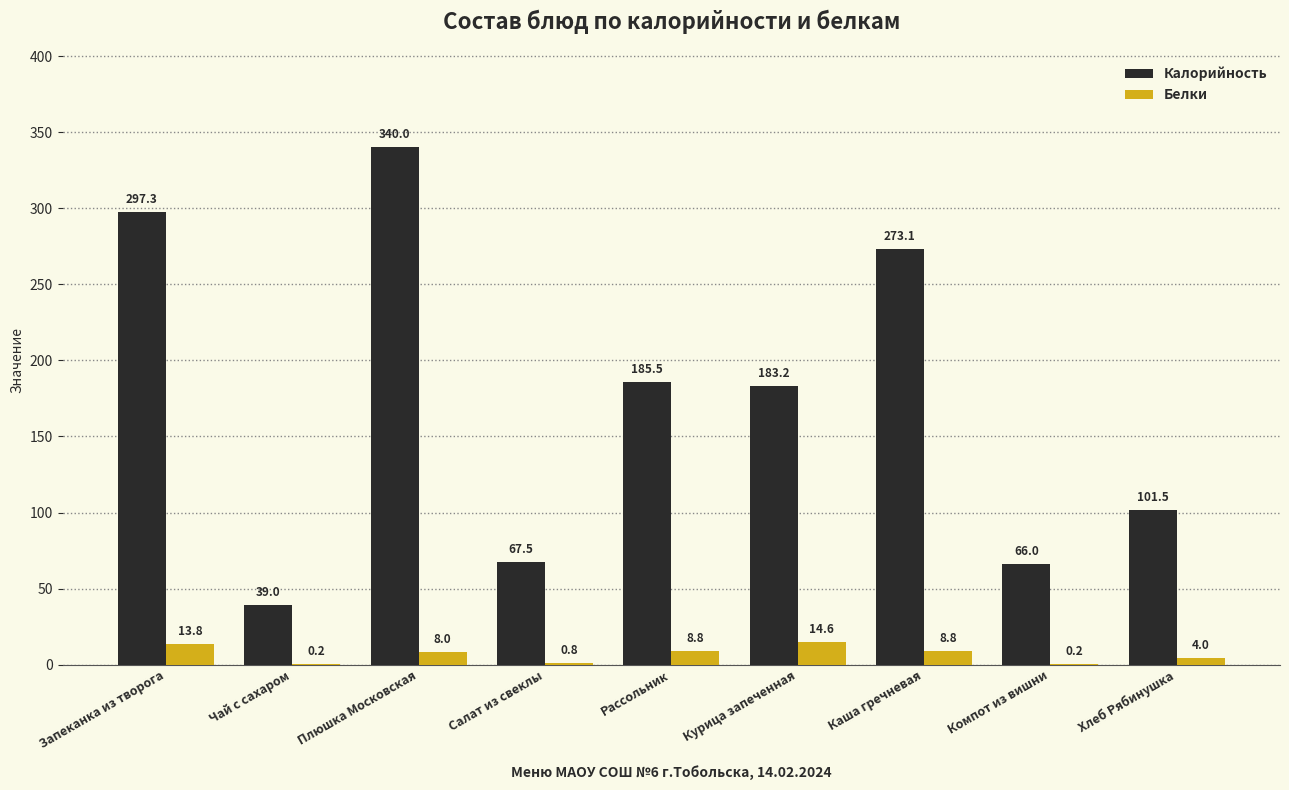

The Калорийность series shows 176.3 at Хлеб Рябинушка. True or false?

False